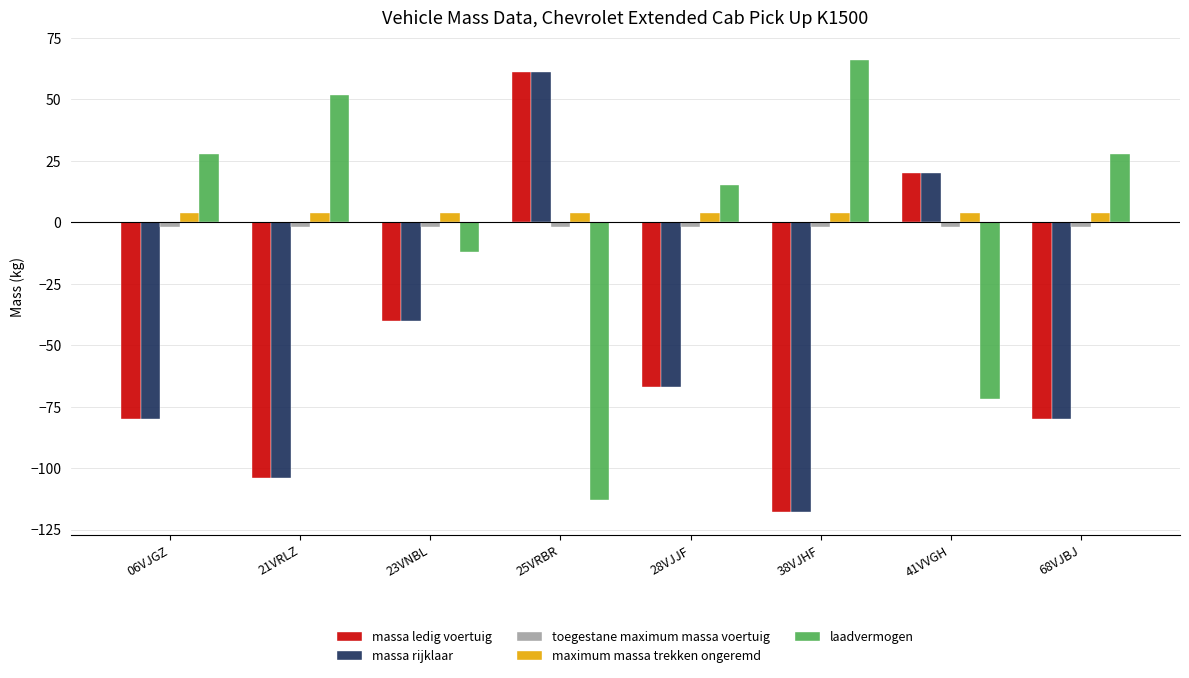

What is the spread (max minus min) of values at 28VJJF?

82